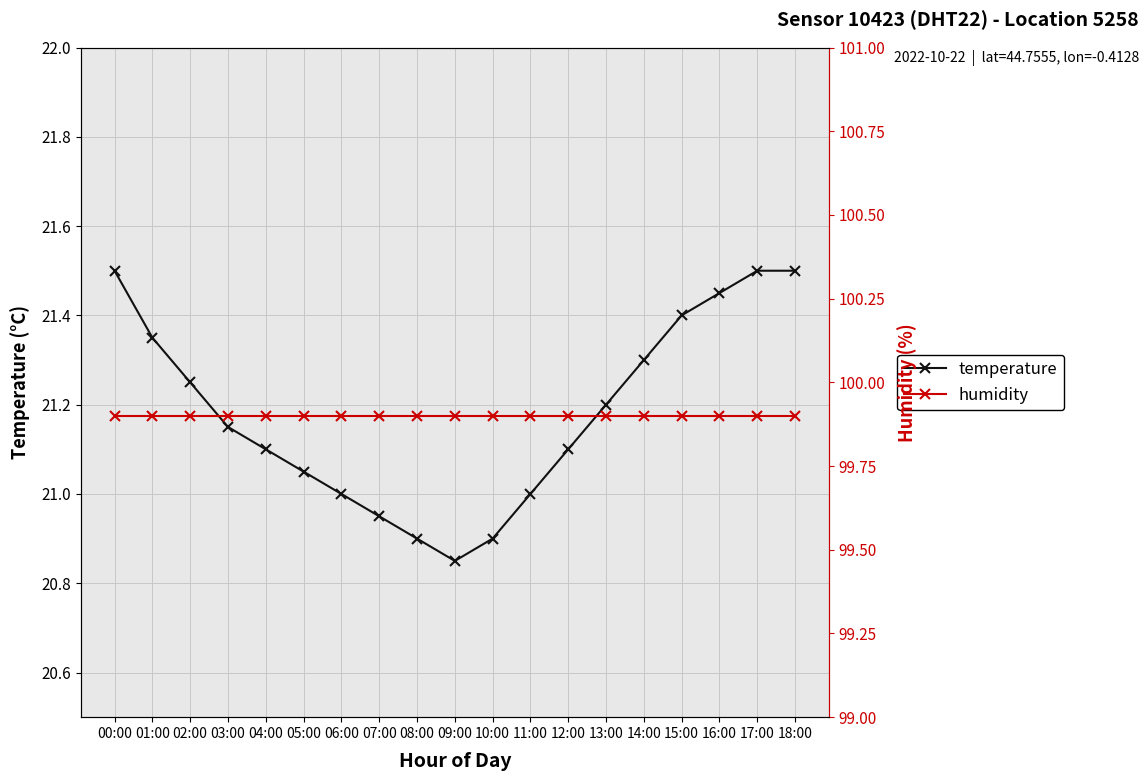

What is the label of the 12th point from the left?

11:00